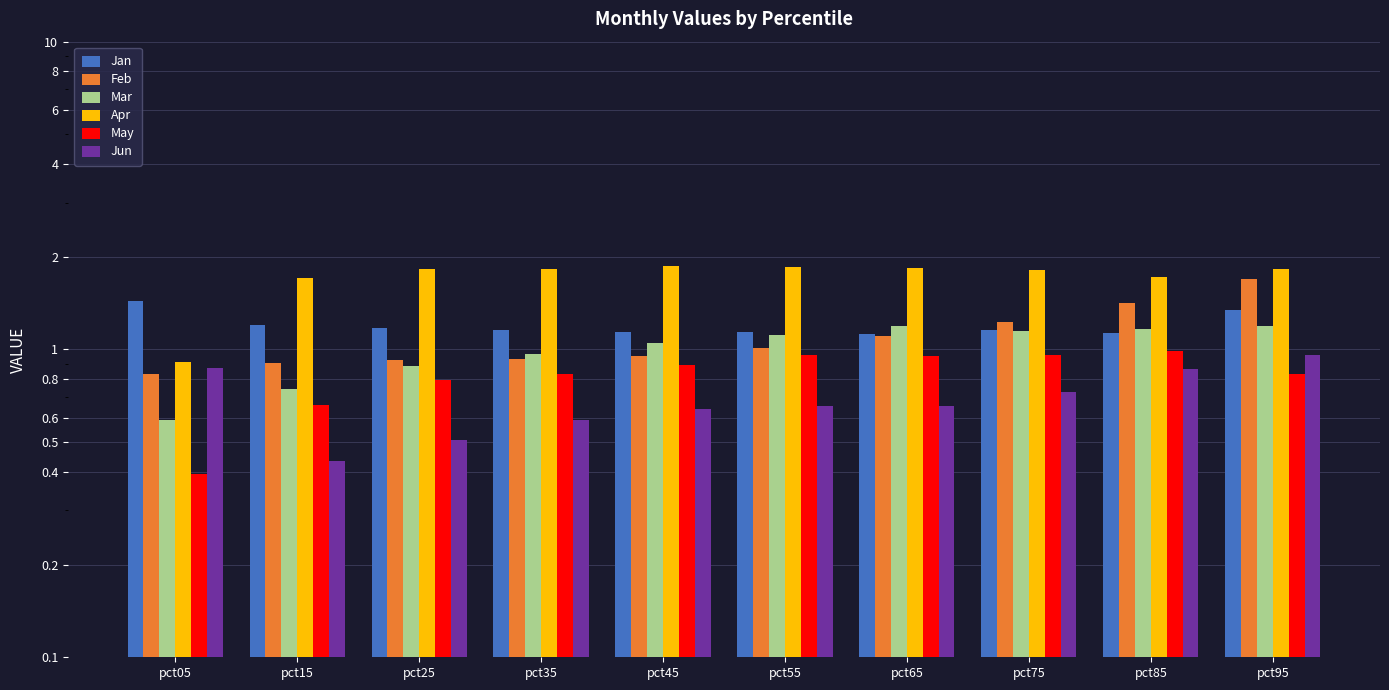

Reading right to left, what are all the values shown in this chart?

Jan: pct95=1.3	pct85=1.1	pct75=1.2	pct65=1.1	pct55=1.1	pct45=1.1	pct35=1.2	pct25=1.2	pct15=1.2	pct05=1.4
Feb: pct95=1.7	pct85=1.4	pct75=1.2	pct65=1.1	pct55=1.0	pct45=1.0	pct35=0.9	pct25=0.9	pct15=0.9	pct05=0.8
Mar: pct95=1.2	pct85=1.2	pct75=1.2	pct65=1.2	pct55=1.1	pct45=1.1	pct35=1.0	pct25=0.9	pct15=0.7	pct05=0.6
Apr: pct95=1.8	pct85=1.7	pct75=1.8	pct65=1.8	pct55=1.9	pct45=1.9	pct35=1.8	pct25=1.8	pct15=1.7	pct05=0.9
May: pct95=0.8	pct85=1.0	pct75=1.0	pct65=0.9	pct55=1.0	pct45=0.9	pct35=0.8	pct25=0.8	pct15=0.7	pct05=0.4
Jun: pct95=1.0	pct85=0.9	pct75=0.7	pct65=0.7	pct55=0.7	pct45=0.6	pct35=0.6	pct25=0.5	pct15=0.4	pct05=0.9